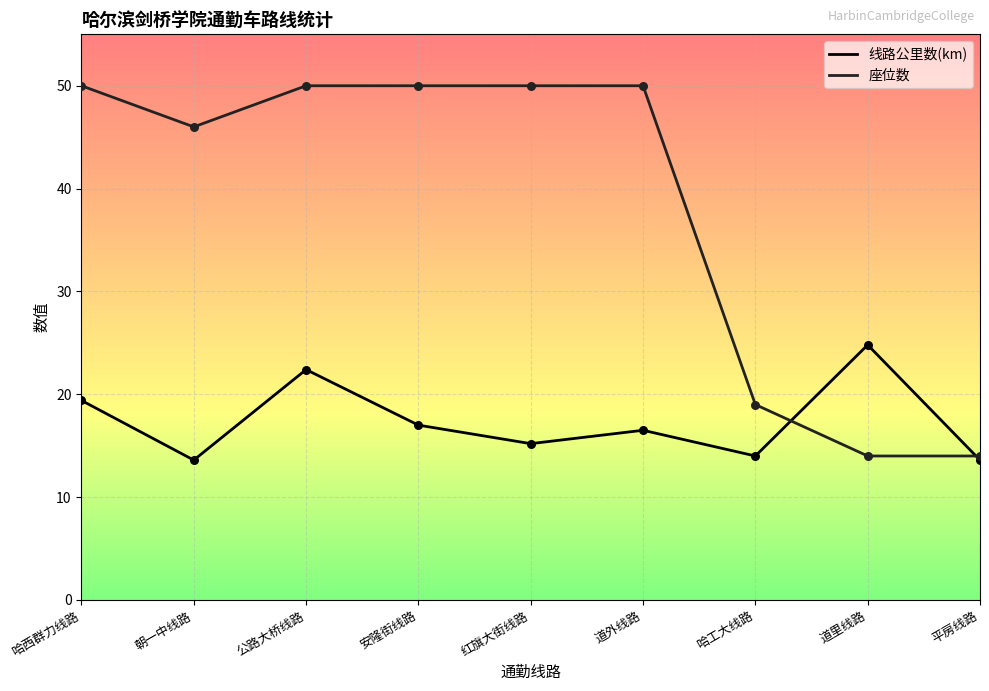

At how many categories does at least one series exceed 27?

6